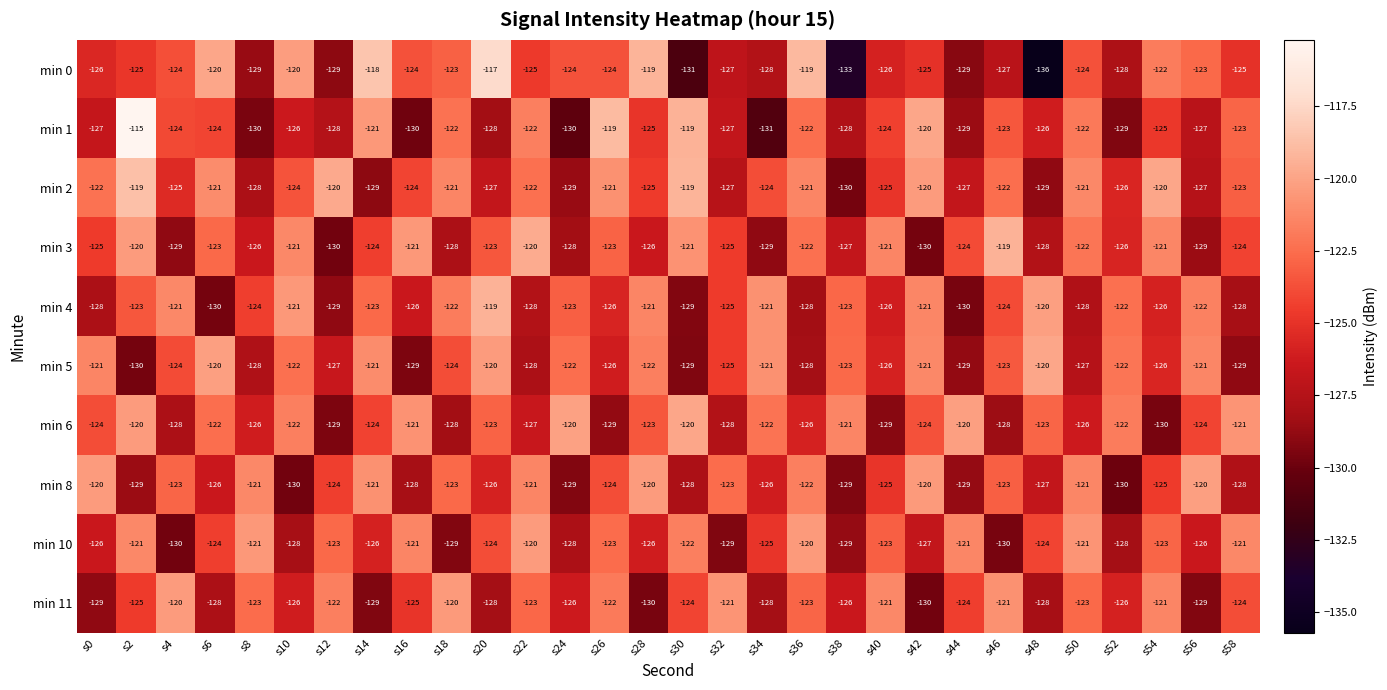

Which category has the highest value across all series?

s2